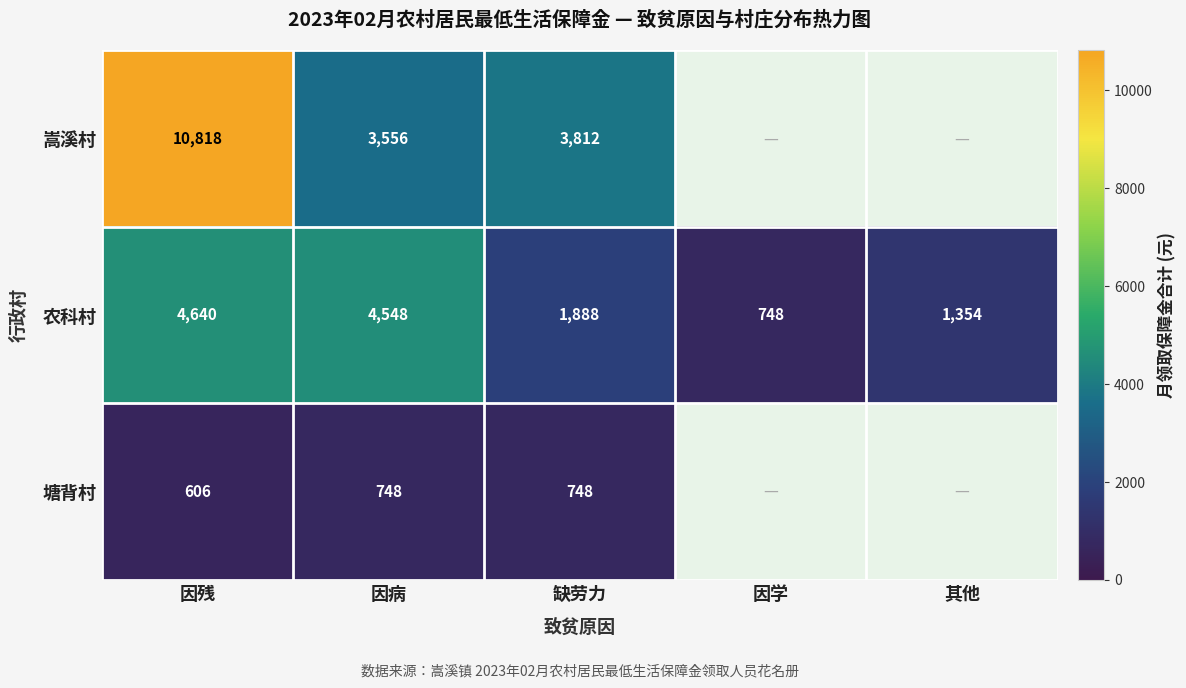

Between 因病 and 缺劳力, which series saw the biggest shift?

农科村